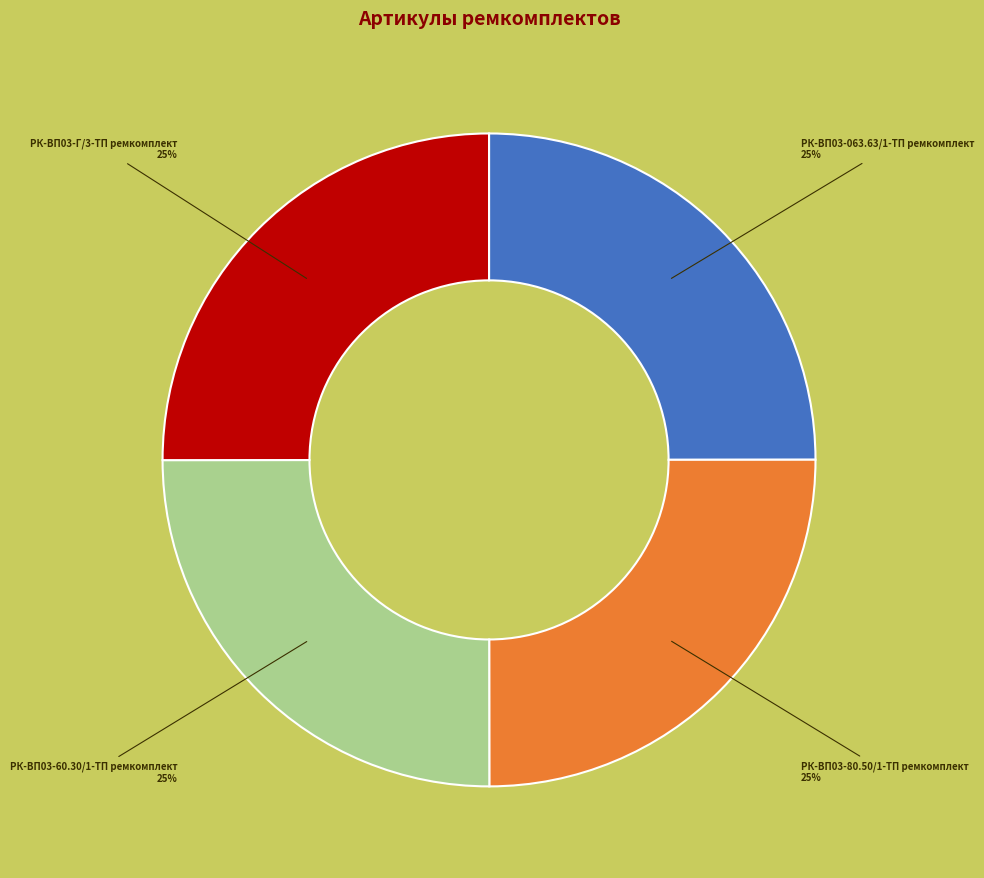

To the nearest percent, what percentage of the pie is РК-ВП03-063.63/1-ТП ремкомплект?

25%